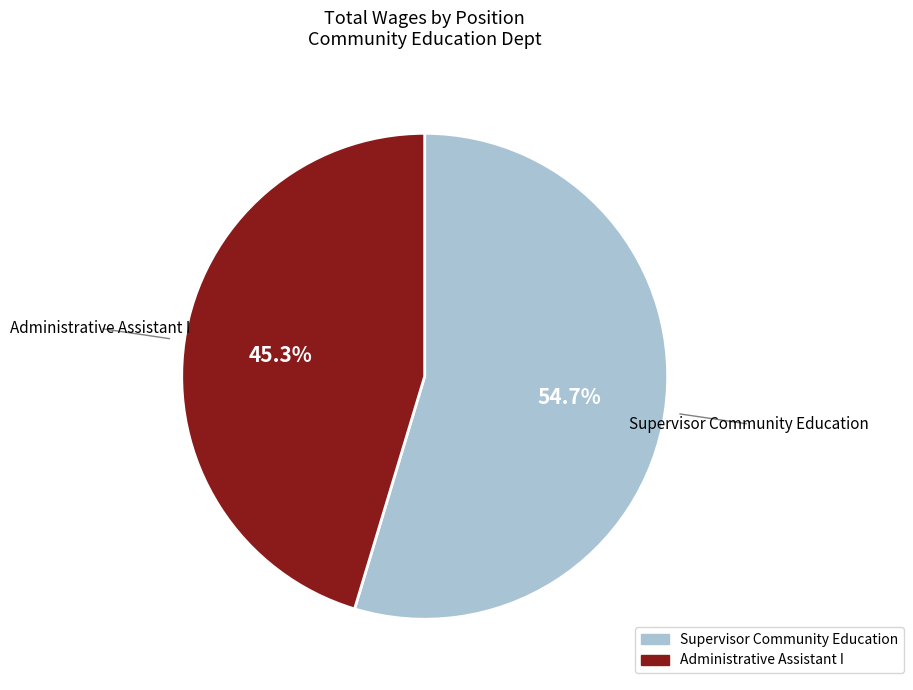

What percentage is the Administrative Assistant I slice, to the nearest percent?

45%